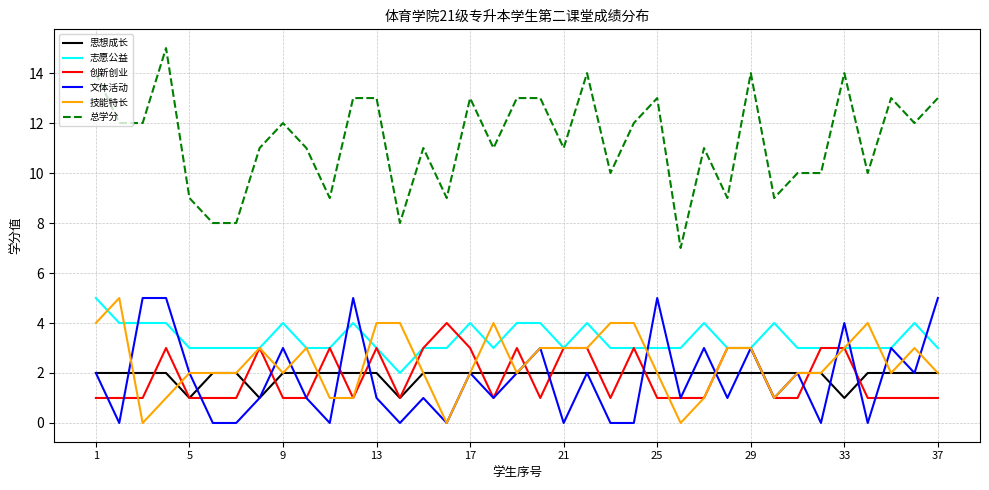

Which series has the largest range (max minus min)?

总学分